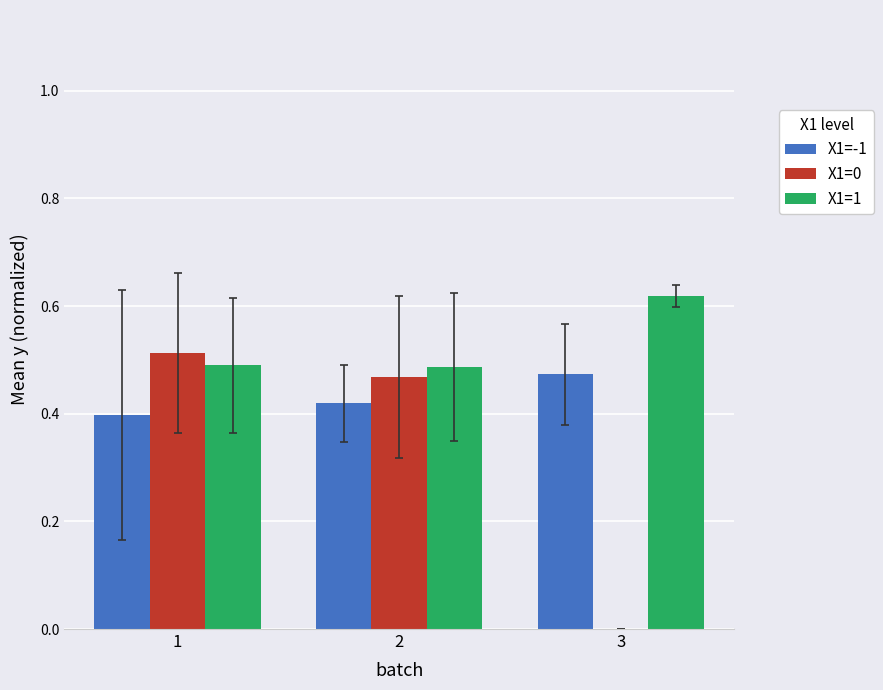

Is the value of X1=-1 at 2 greater than the value of X1=0 at 2?

No